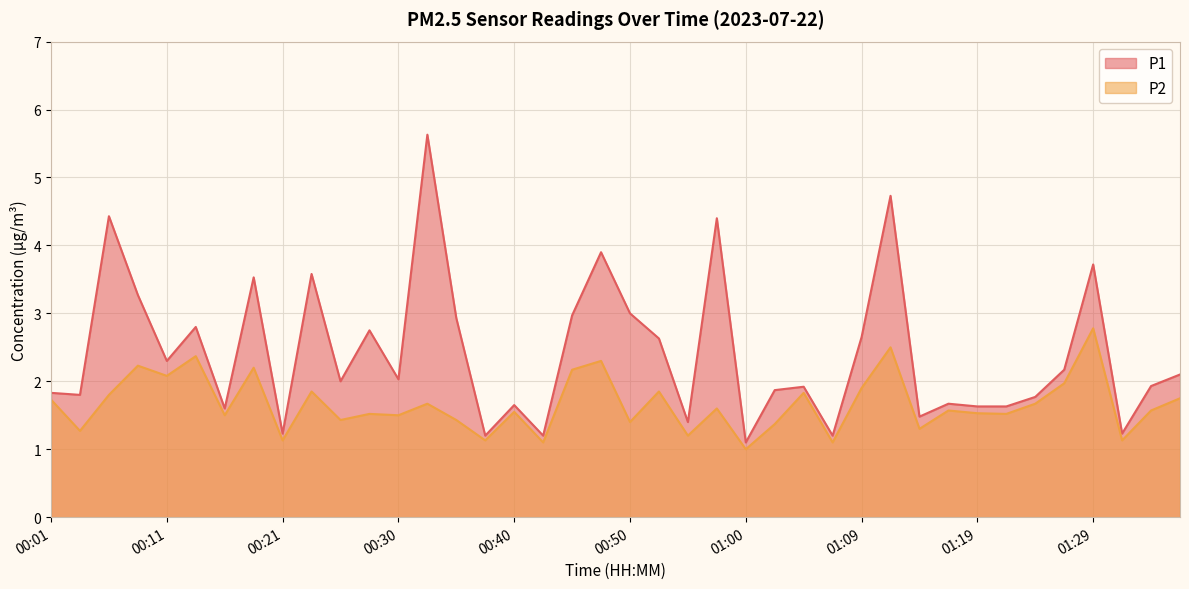

What is the approximate value of P2 at 00:38?

1.1